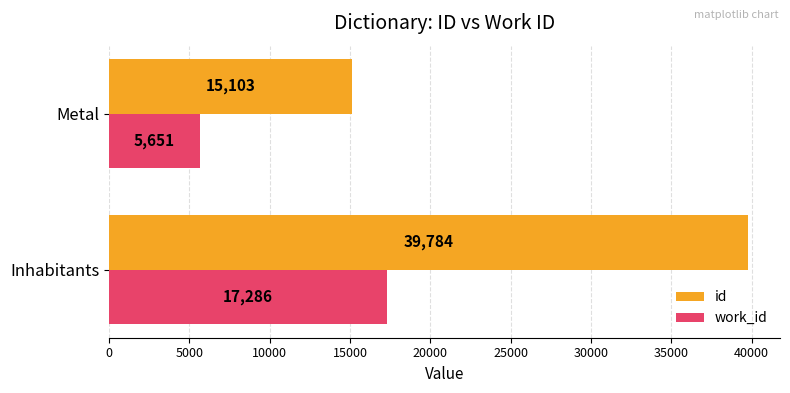

The value of work_id at Inhabitants is 17286. True or false?

True